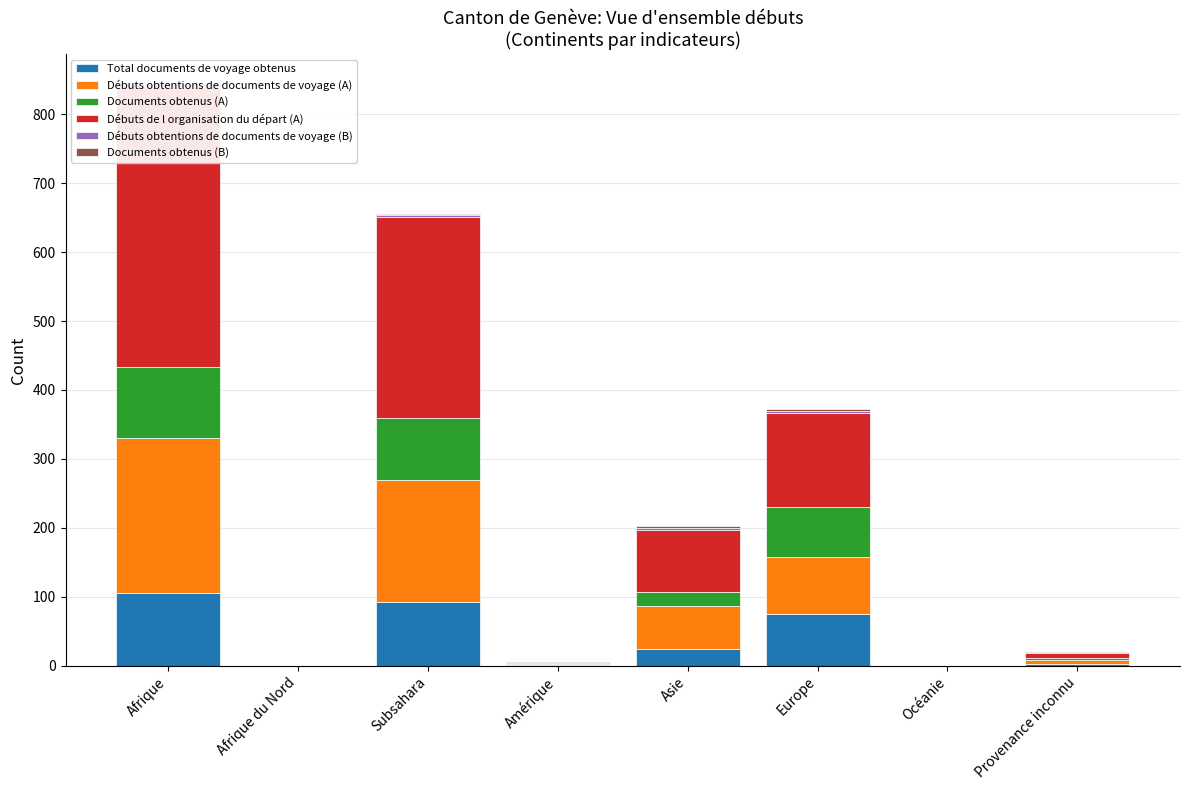

What is the label of the 7th bar from the right?

Afrique du Nord